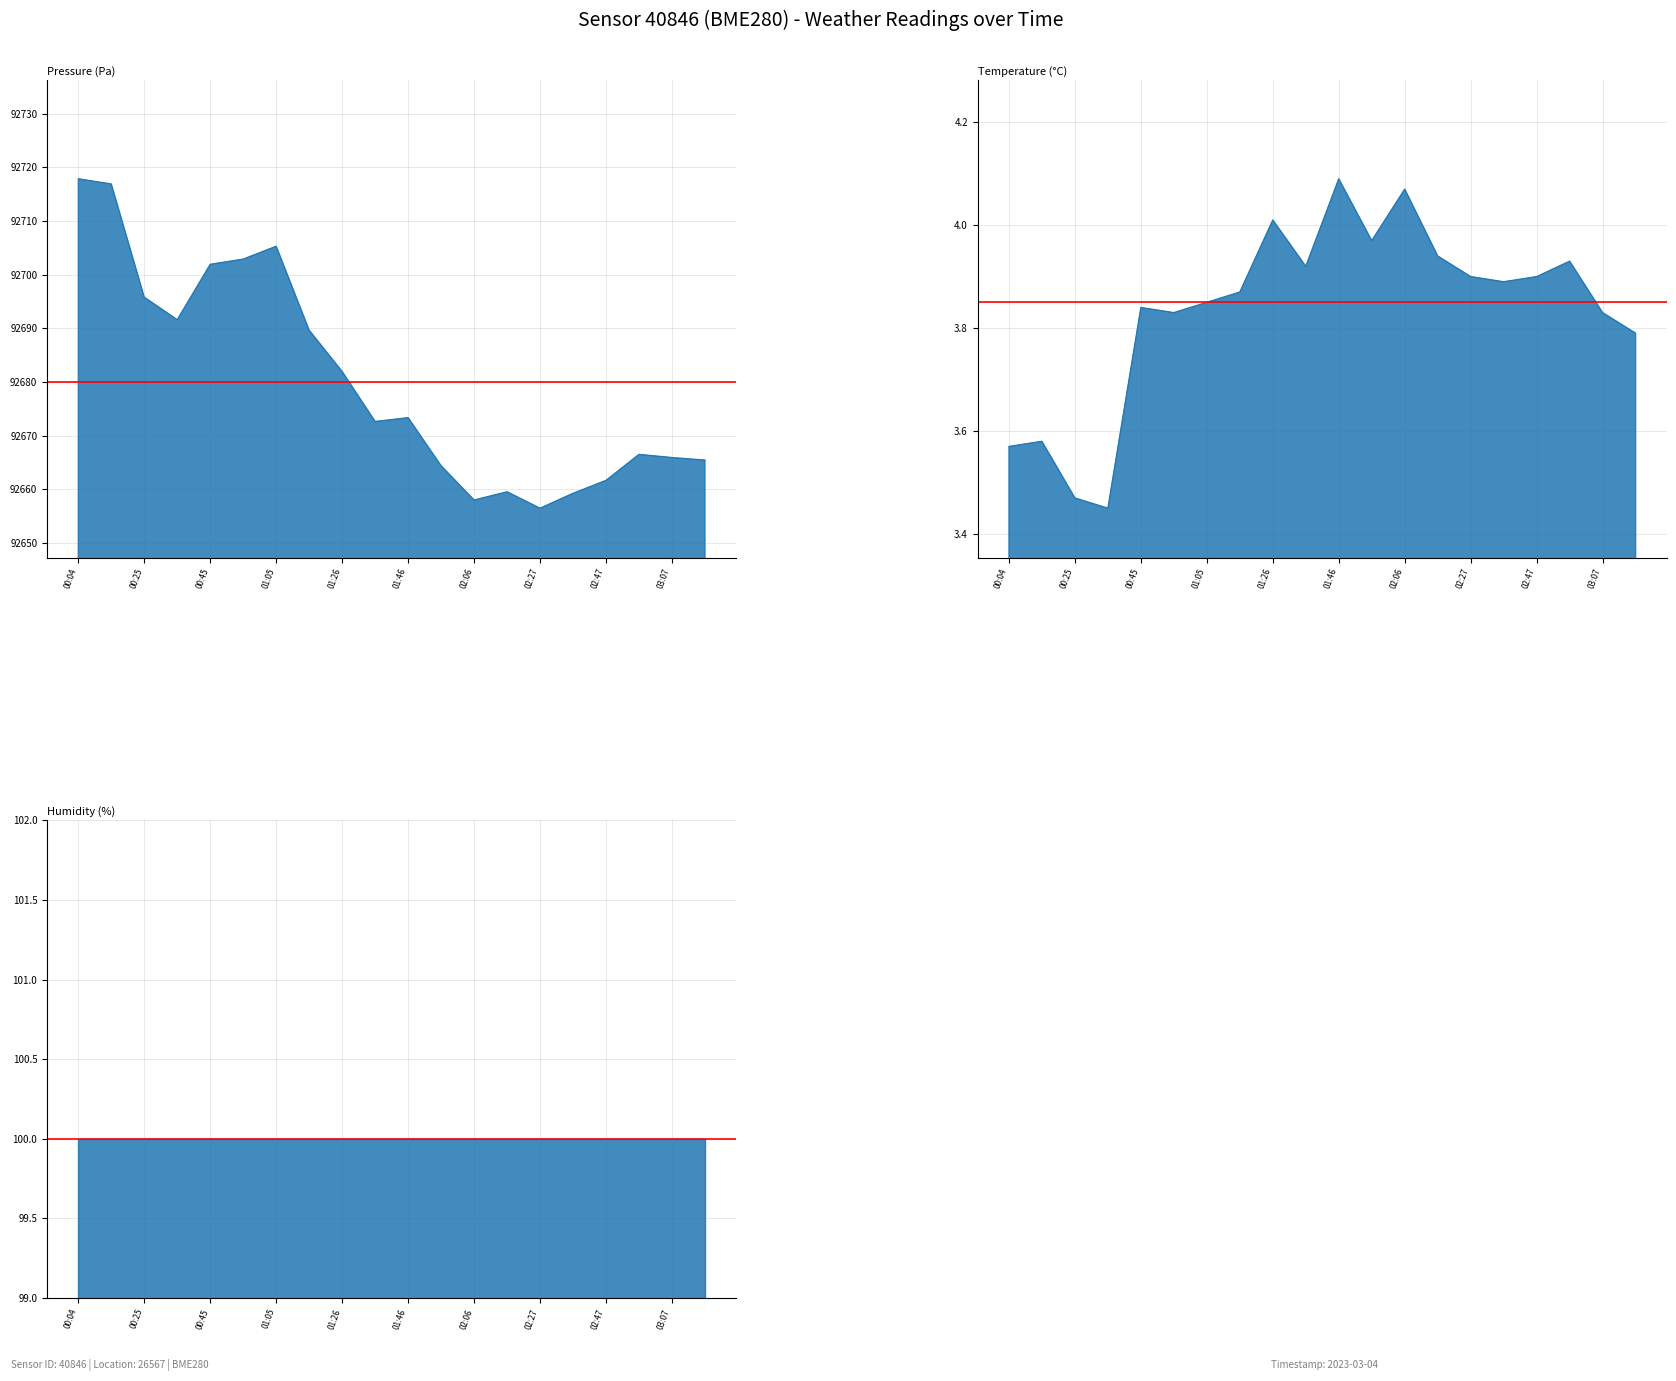

Where is ref_temperature nearest to the value 3?

00:04